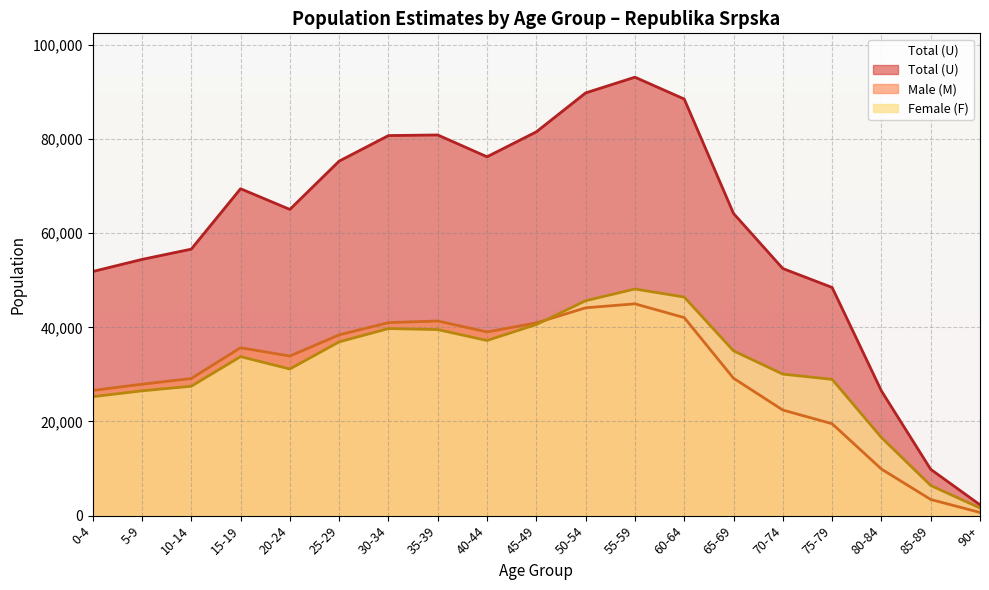

What is the value of the Total (U) point at the 16th from the left?

48465